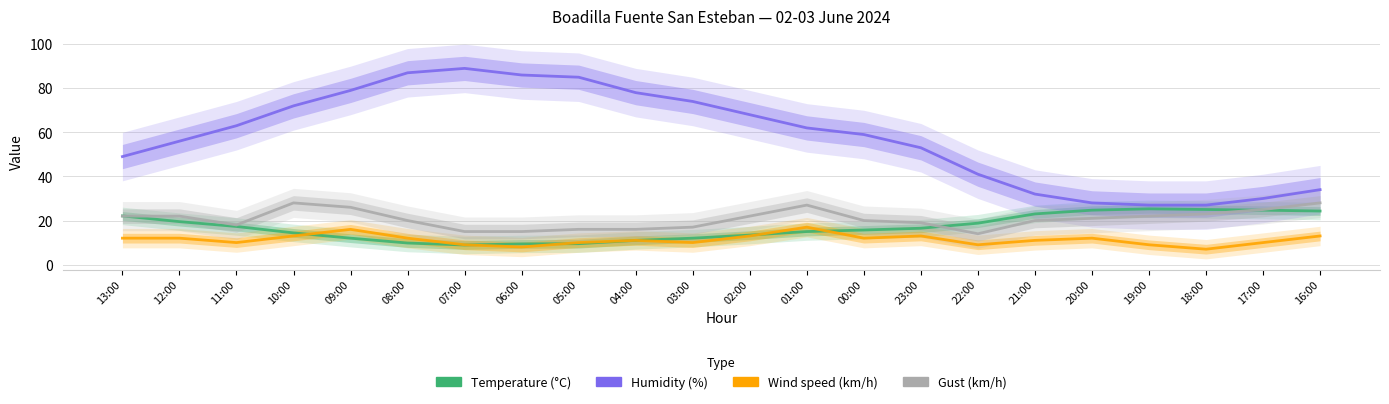

True or false: Temperature (°C) has more than 2 points higher than both neighbors.

False